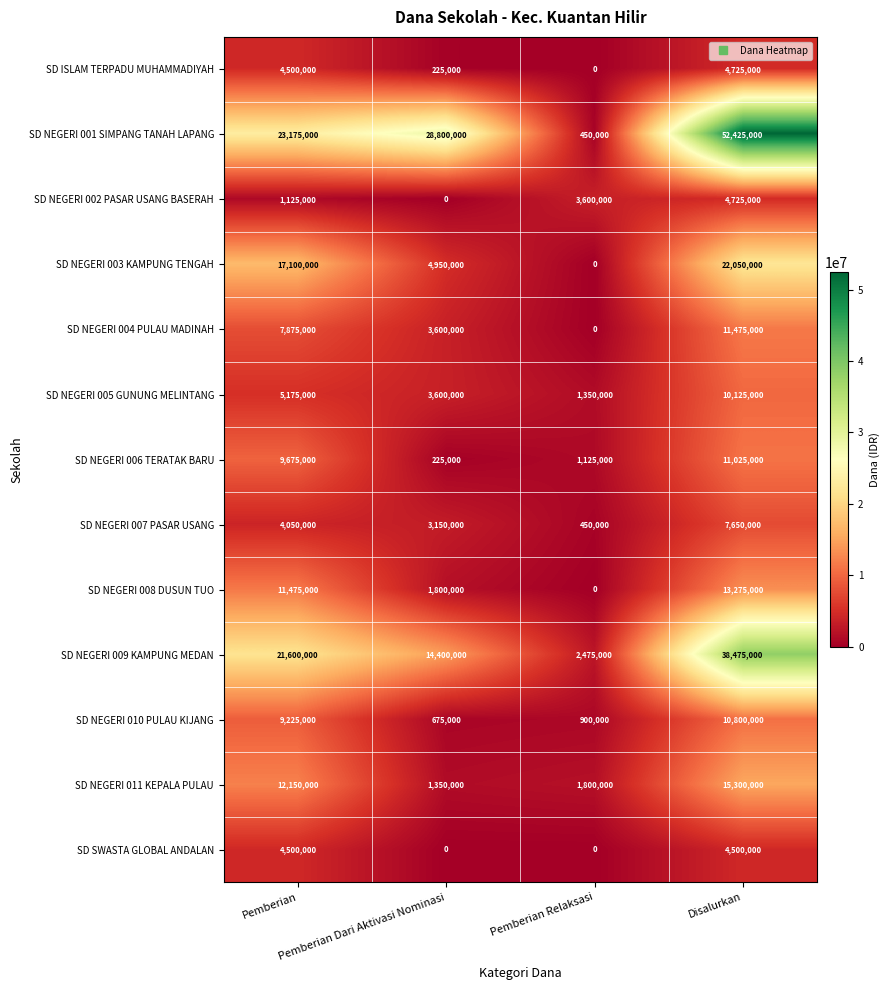

Which series has the widest spread of values?

SD NEGERI 001 SIMPANG TANAH LAPANG